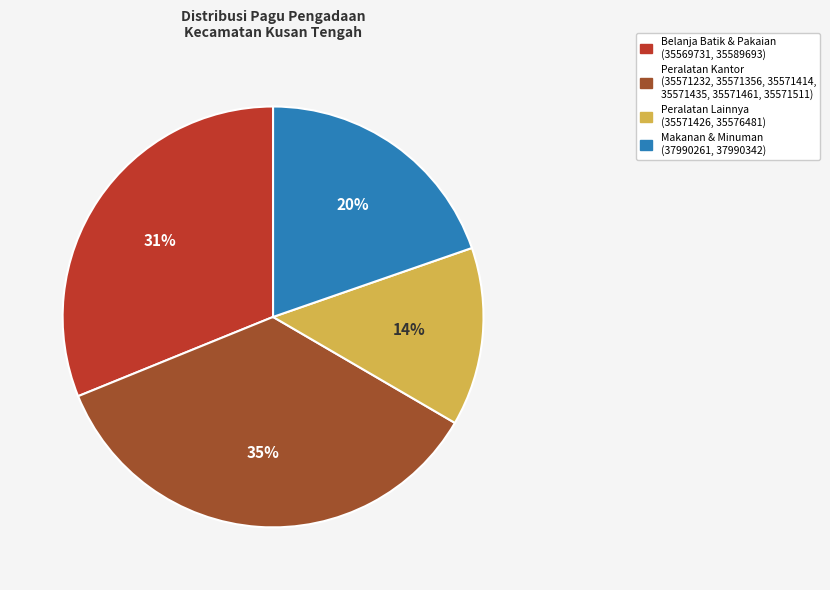

How many slices are in this pie chart?

4